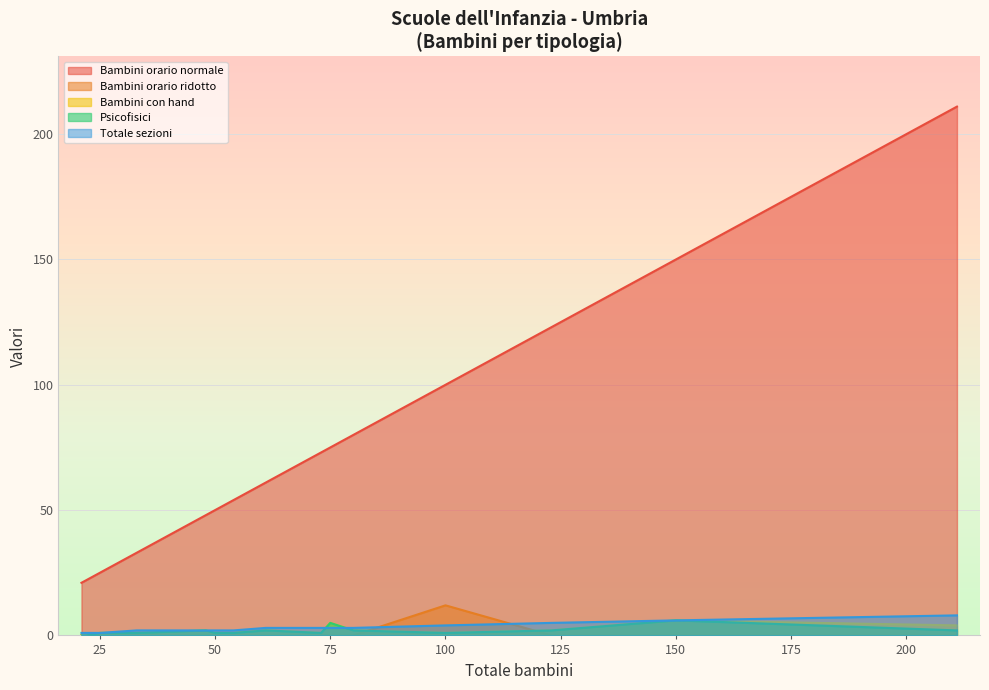

What is the maximum value for Totale sezioni?

8